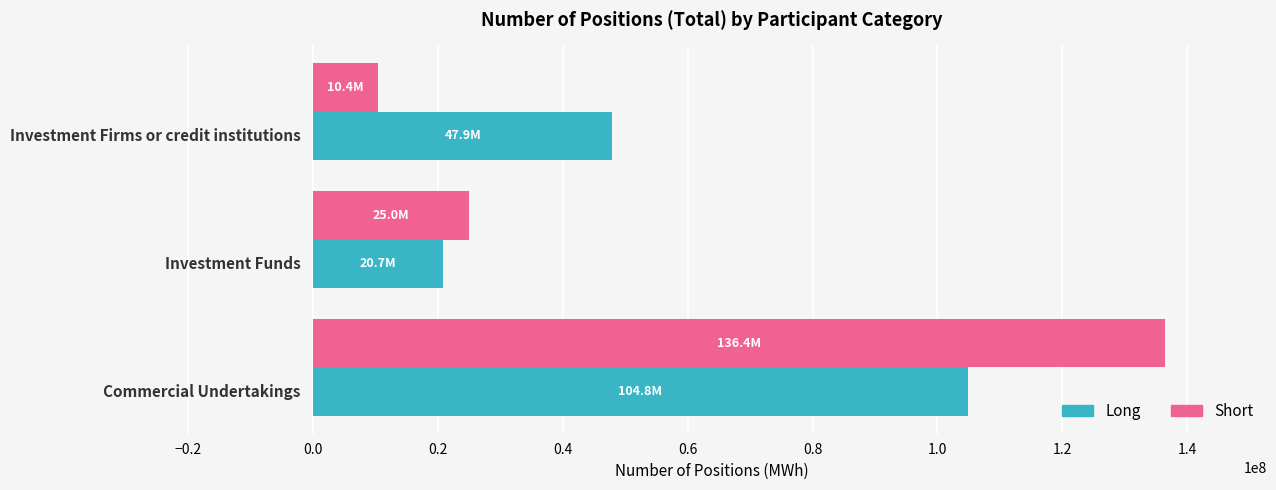

What is the greatest value displayed?

136398632